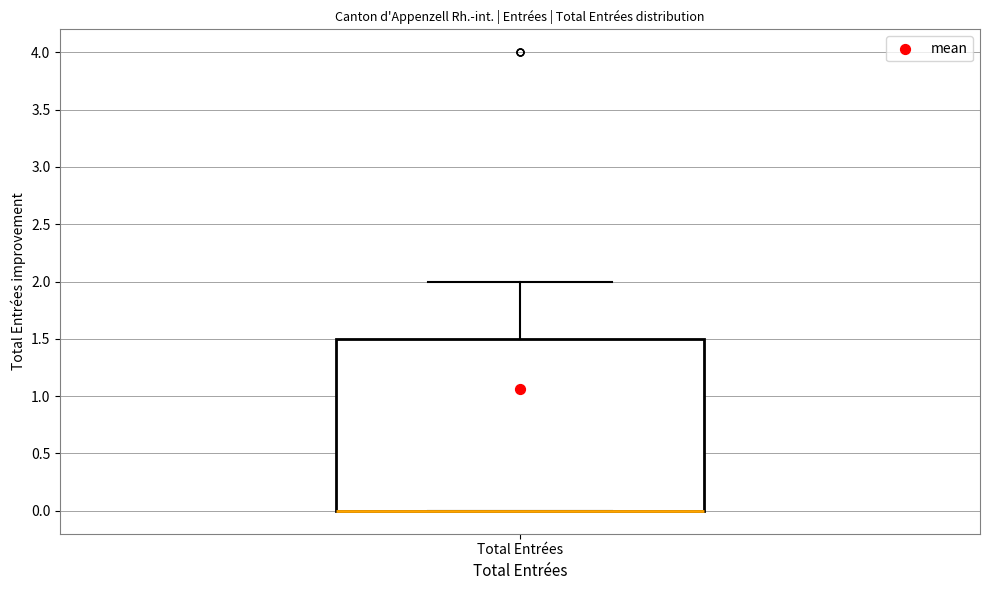

Where is the upper edge of the box for Total Entrées on the y-axis? The values are not printed on the chart, so give them approximately, as read against the axis.

1.5